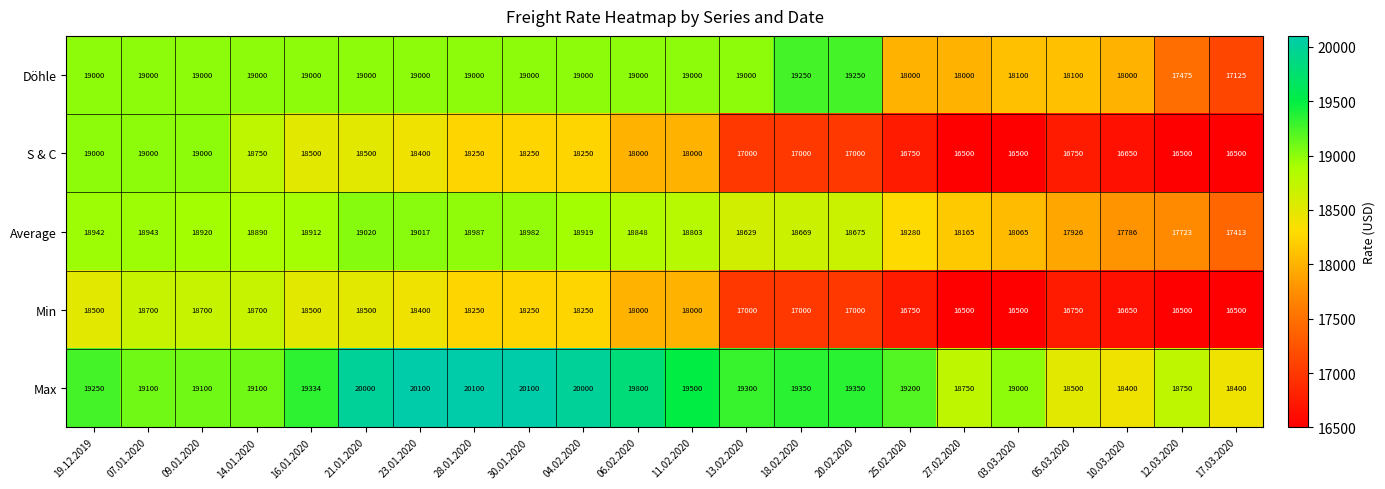

What is the maximum value shown in the chart?

20100